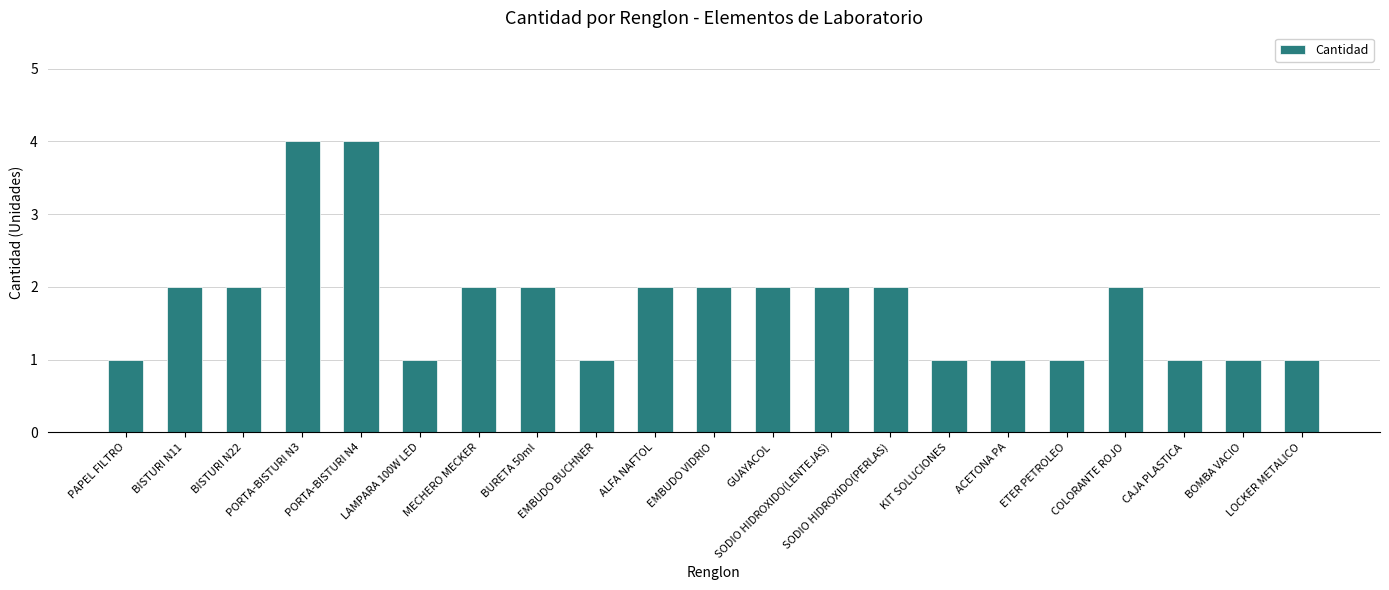

Is it true that the value at BISTURI N22 is 2?

True